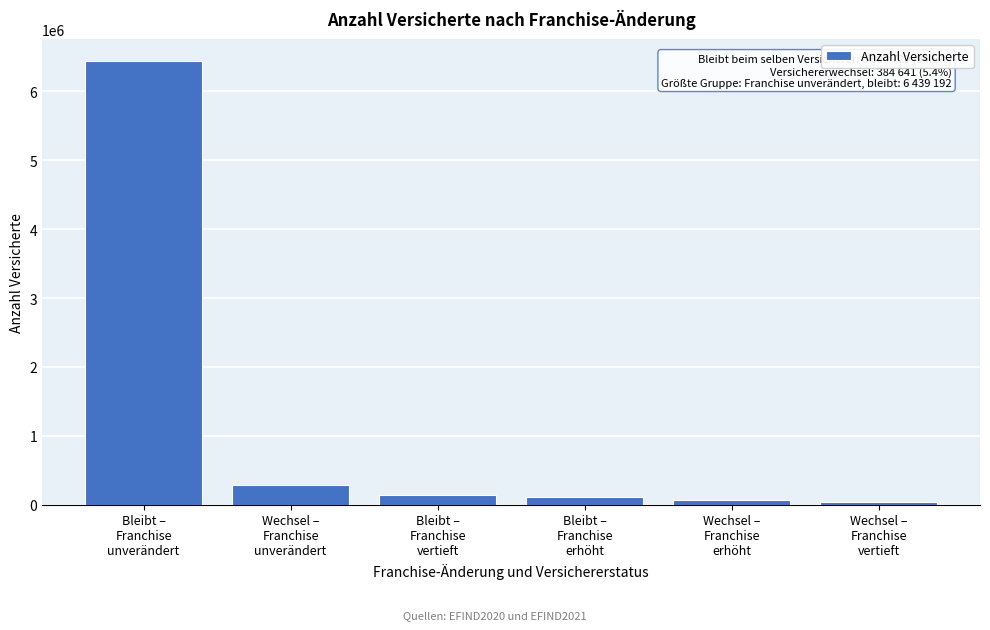

What is the greatest value displayed?

6439192